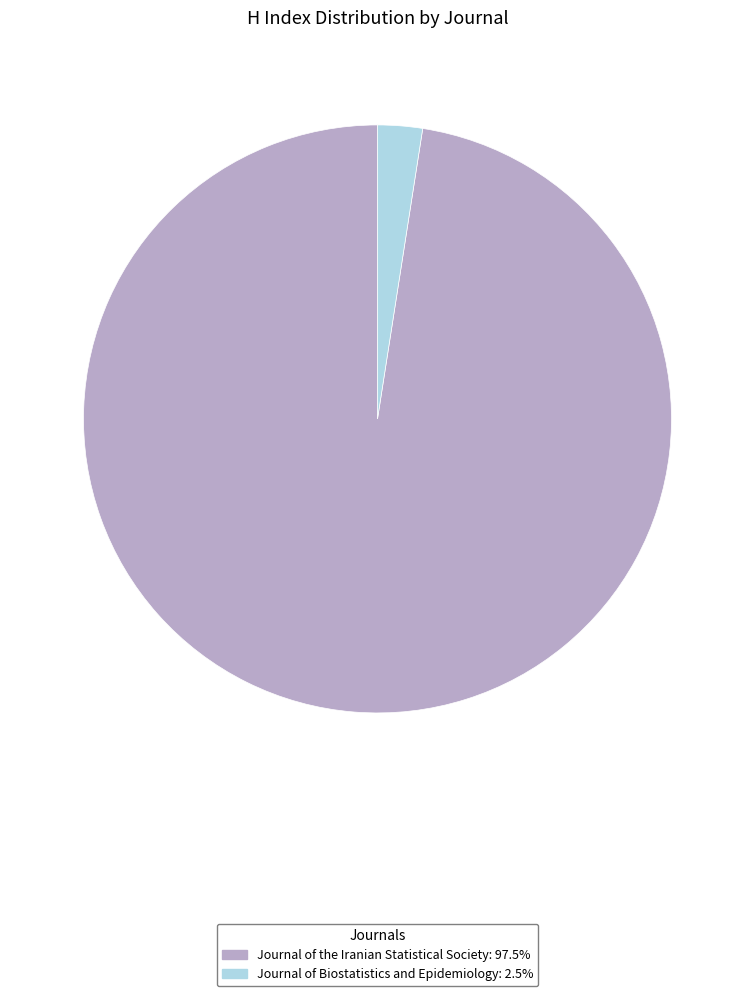

How many segments does this pie chart have?

2